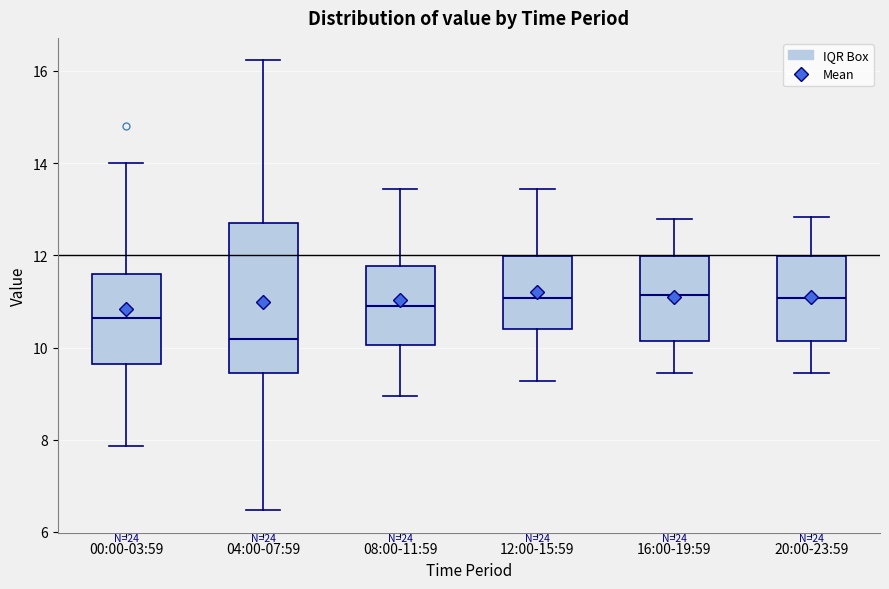

Reading left to right, transcribe this box plot: for each box, give where its median line is, the range the box spans, and where its two whiskers end, as read against the y-axis. The values are not printed on the chart, so give them approximately, as read against the axis.

00:00-03:59: median 10.6, box 9.6 to 11.6, whiskers 7.8 to 14.0
04:00-07:59: median 10.2, box 9.4 to 12.8, whiskers 6.4 to 16.2
08:00-11:59: median 11.0, box 10.0 to 11.8, whiskers 9.0 to 13.4
12:00-15:59: median 11.0, box 10.4 to 12.0, whiskers 9.2 to 13.4
16:00-19:59: median 11.2, box 10.2 to 12.0, whiskers 9.4 to 12.8
20:00-23:59: median 11.0, box 10.2 to 12.0, whiskers 9.4 to 12.8